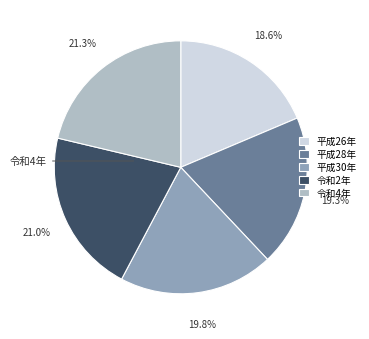

Does any single category account for the majority?

No